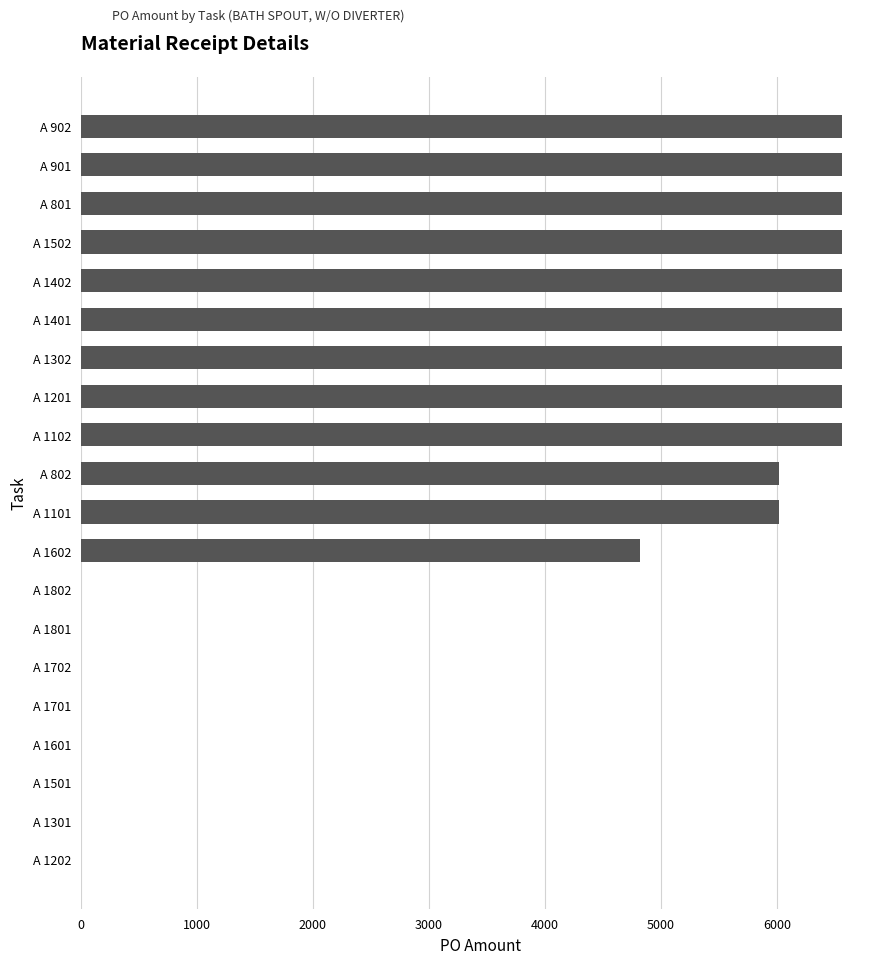

How many series are shown in this chart?

1